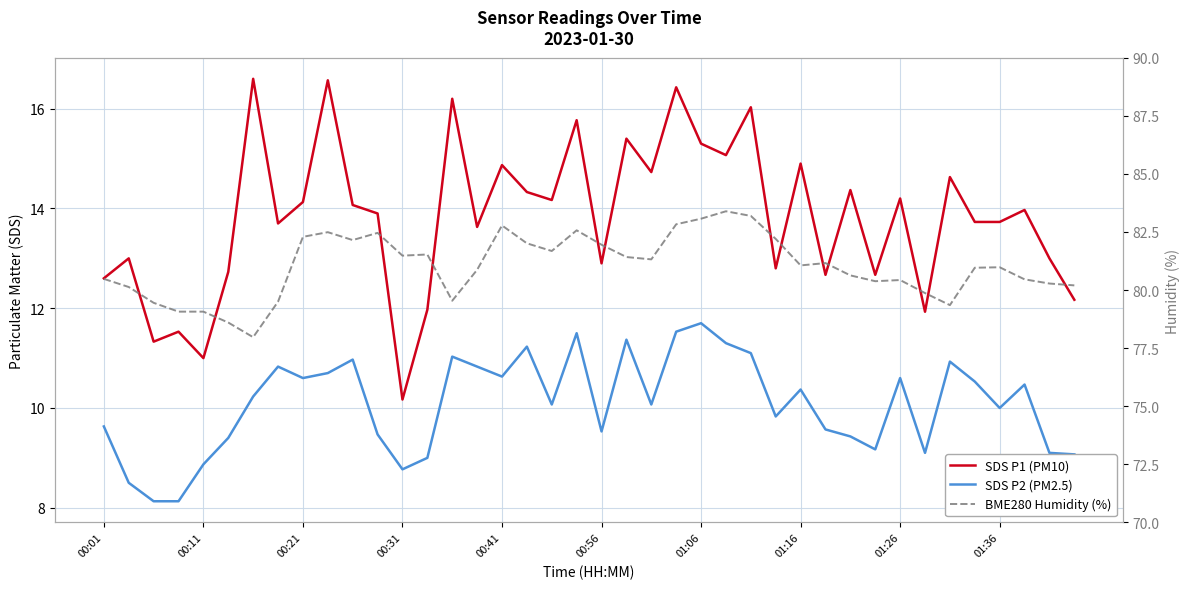

The BME280 Humidity (%) series shows 125.9 at 29. True or false?

False